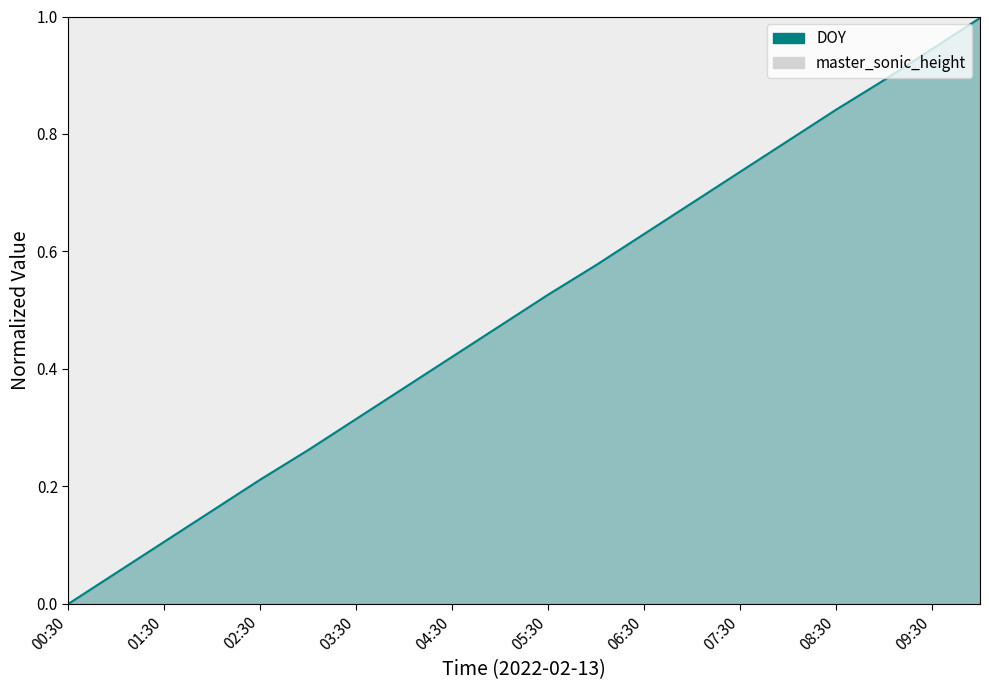

Rank the categories by value from lowest to highest.

00:30, 01:00, 01:30, 02:00, 02:30, 03:00, 03:30, 04:00, 04:30, 05:00, 05:30, 06:00, 06:30, 07:00, 07:30, 08:00, 08:30, 09:00, 09:30, 10:00